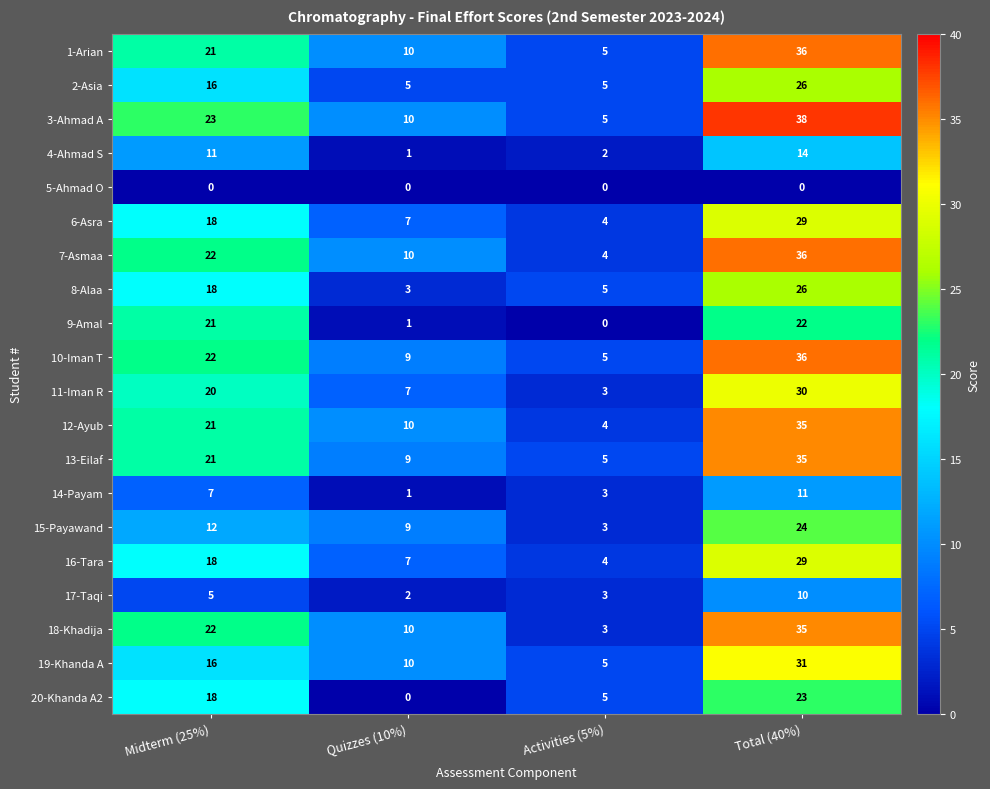

How many data points does each series have?

4